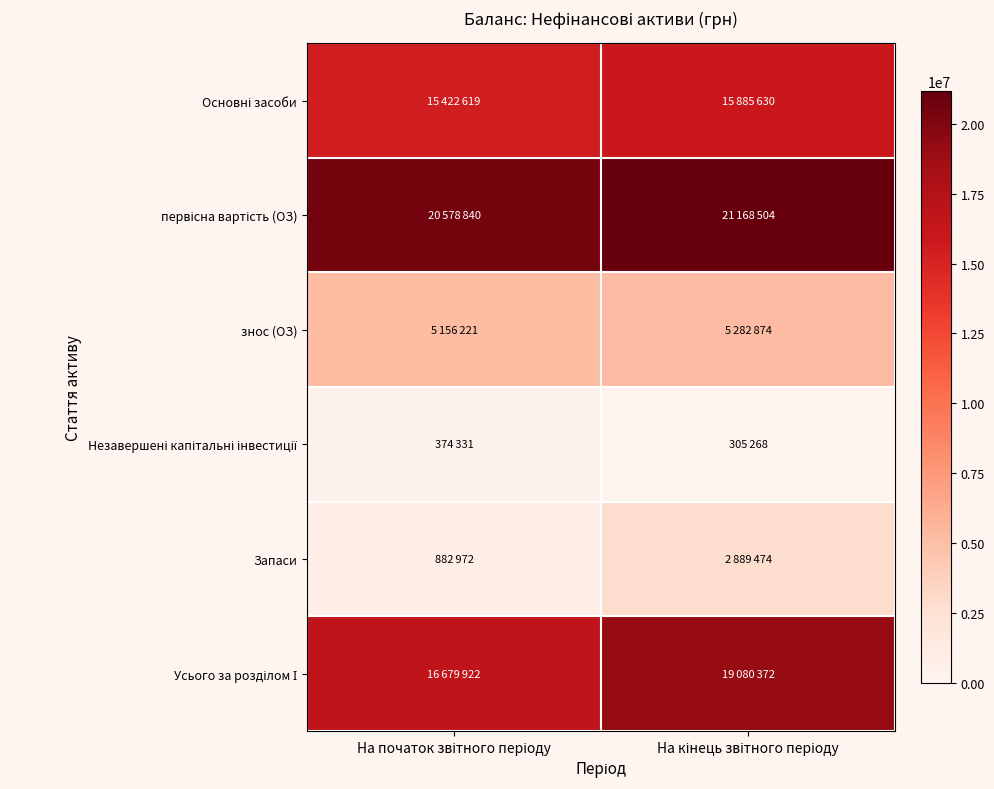

At which category is the sum across all series the highest?

На кінець звітного періоду